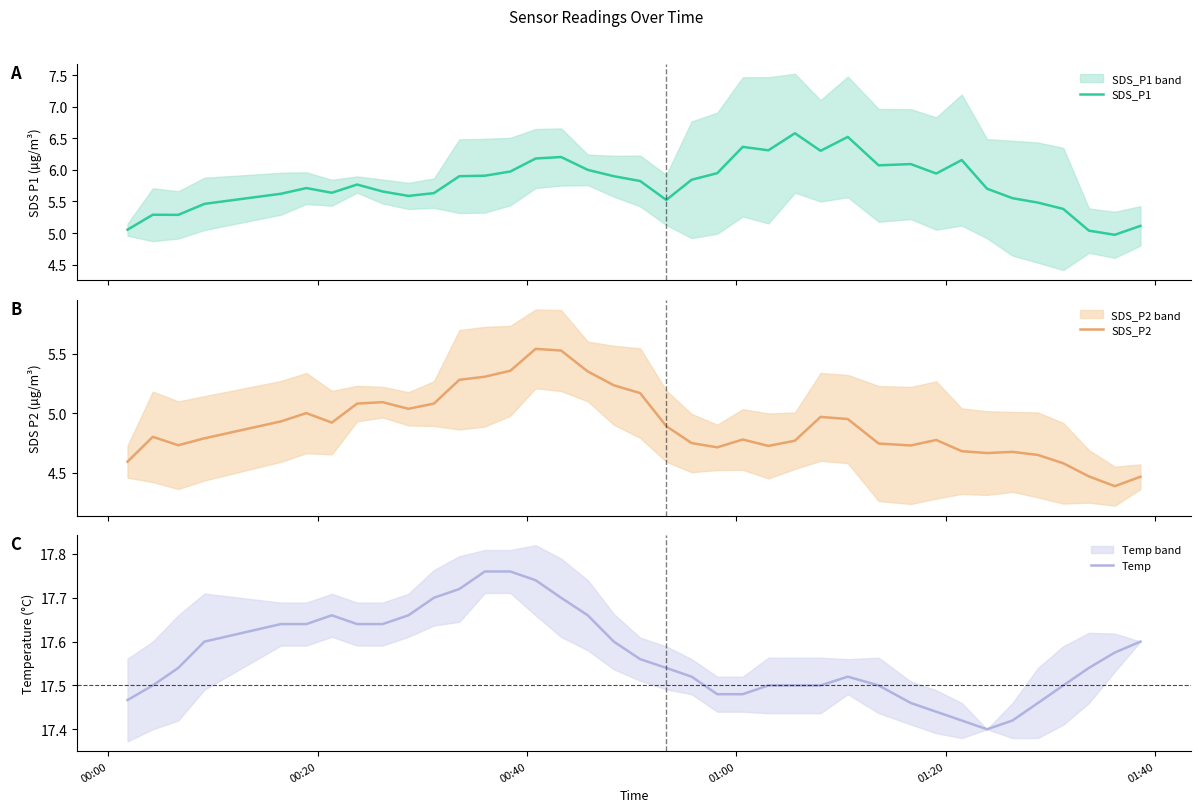

How many values in the SDS_P1 series exceed 5?

37